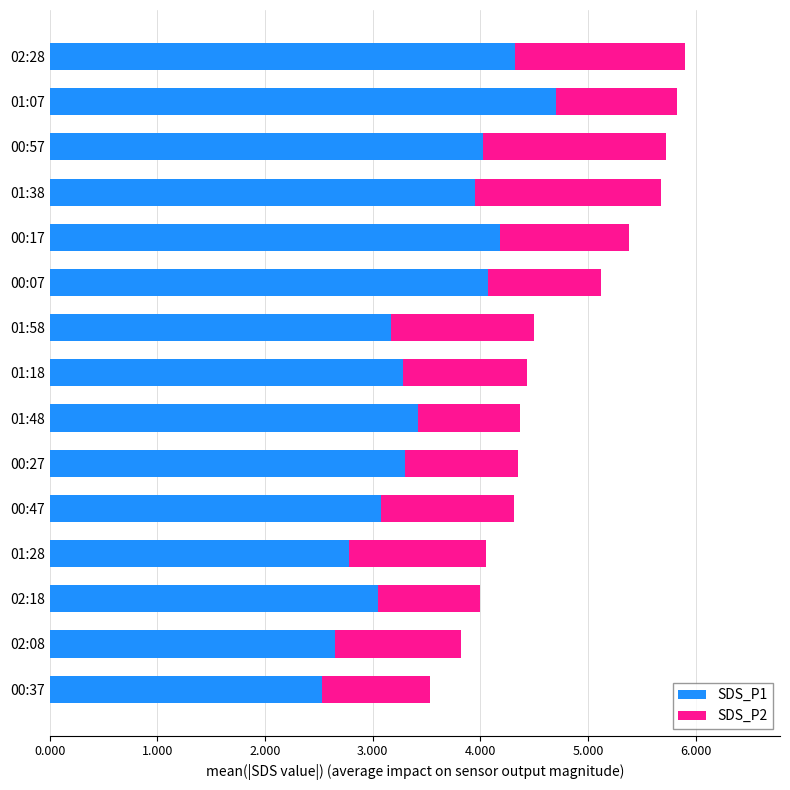

Which category has the highest value in the SDS_P1 series?

01:07